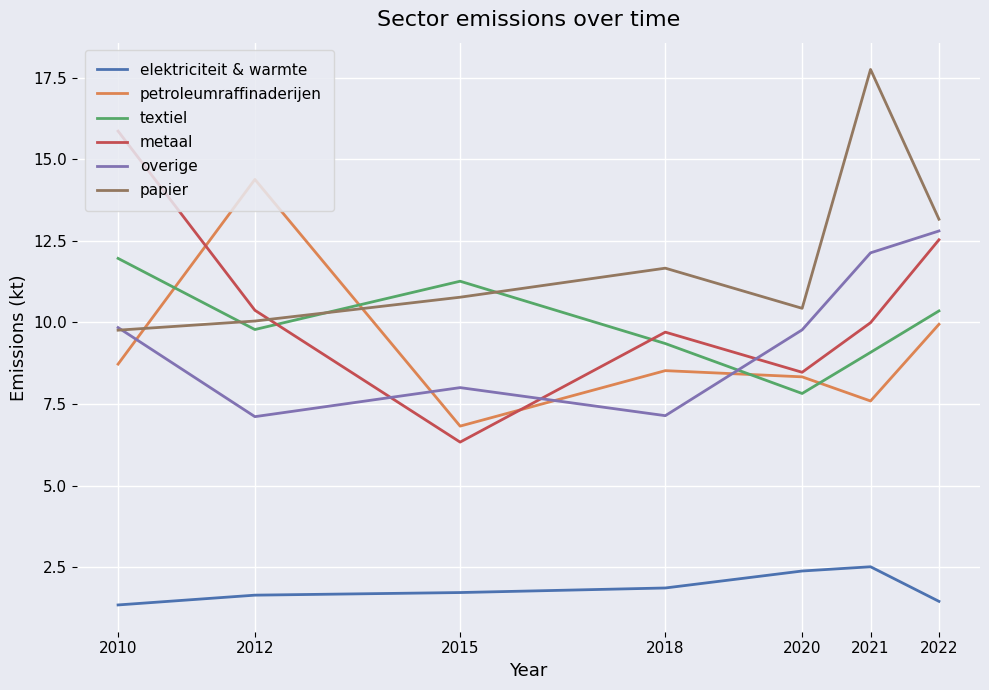

What is the greatest value displayed?

17.8